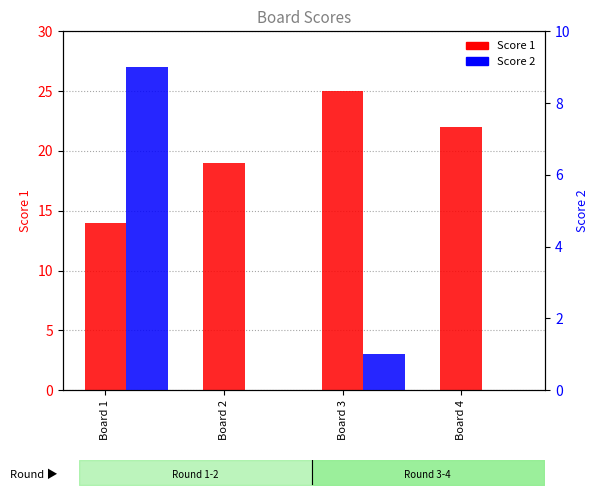

What is the difference between the highest and lowest values at Board 2?

19